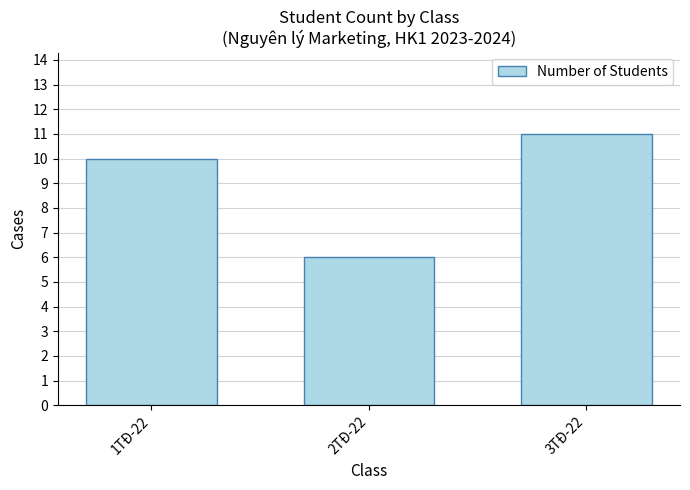

What is the label of the 2nd bar from the left?

2TĐ-22